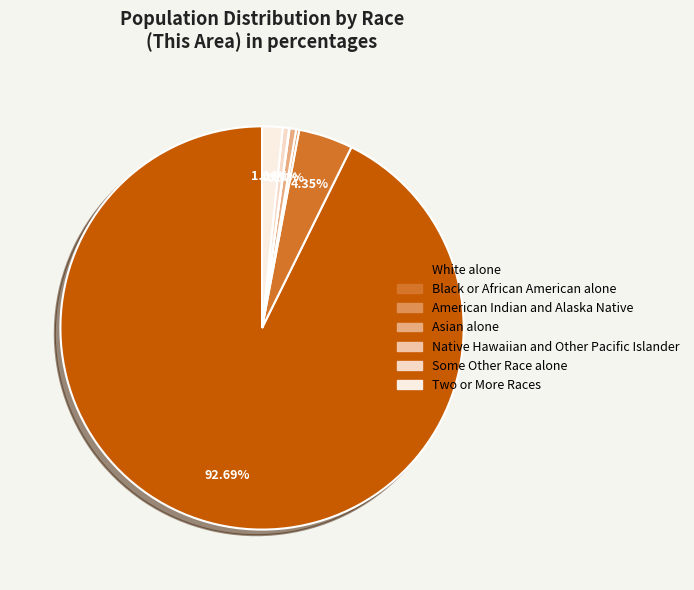

The American Indian and Alaska Native slice represents 1% of the pie. True or false?

False